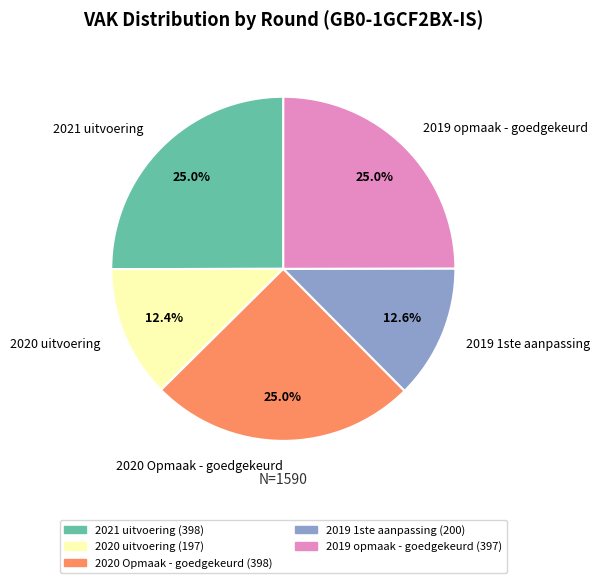

Between 2019 opmaak - goedgekeurd and 2020 uitvoering, which is larger?

2019 opmaak - goedgekeurd